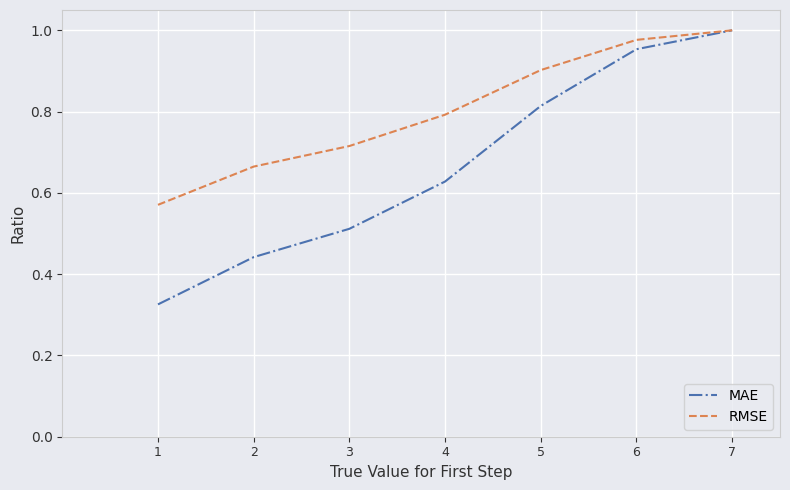

The RMSE series shows 0.4 at 2. True or false?

False